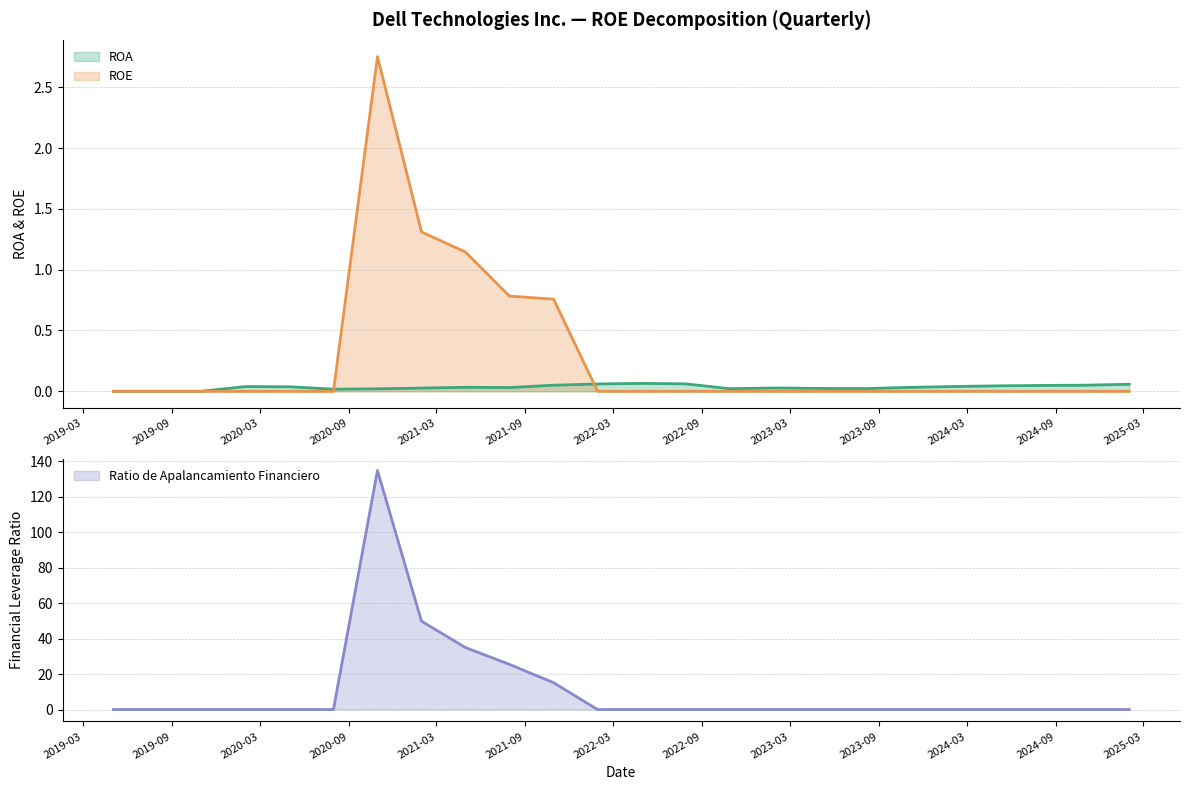

Is the value of Apalancamiento at 2024-08-02 greater than the value of ROA at 2024-11-01?

No